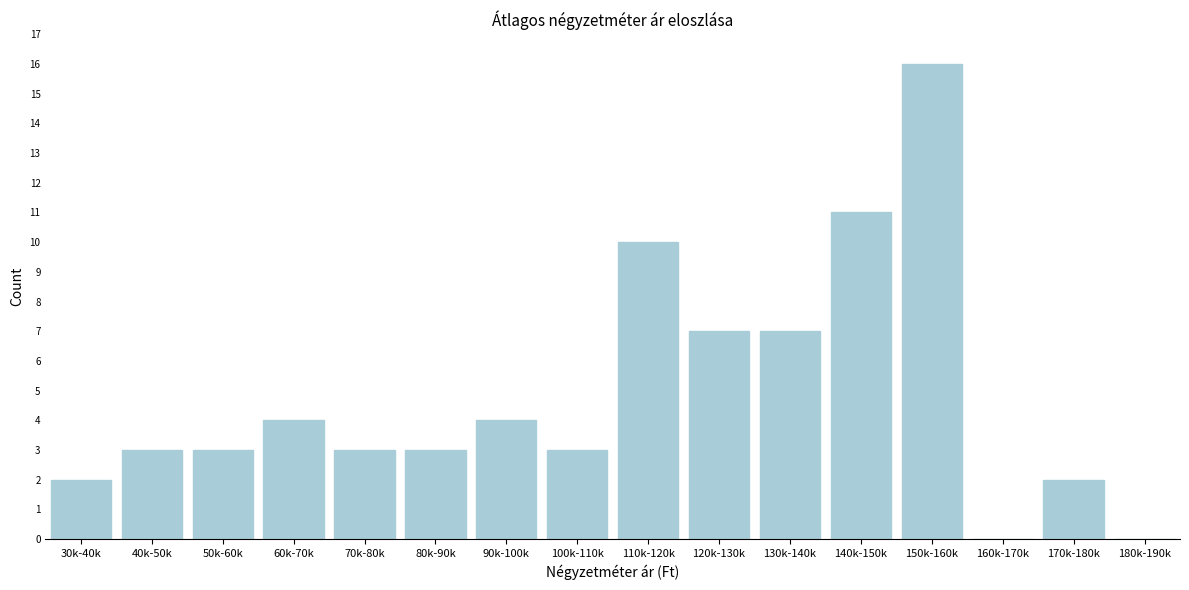

Reading right to left, what are all the values shown in this chart?

180k-190k=0	170k-180k=2	160k-170k=0	150k-160k=16	140k-150k=11	130k-140k=7	120k-130k=7	110k-120k=10	100k-110k=3	90k-100k=4	80k-90k=3	70k-80k=3	60k-70k=4	50k-60k=3	40k-50k=3	30k-40k=2